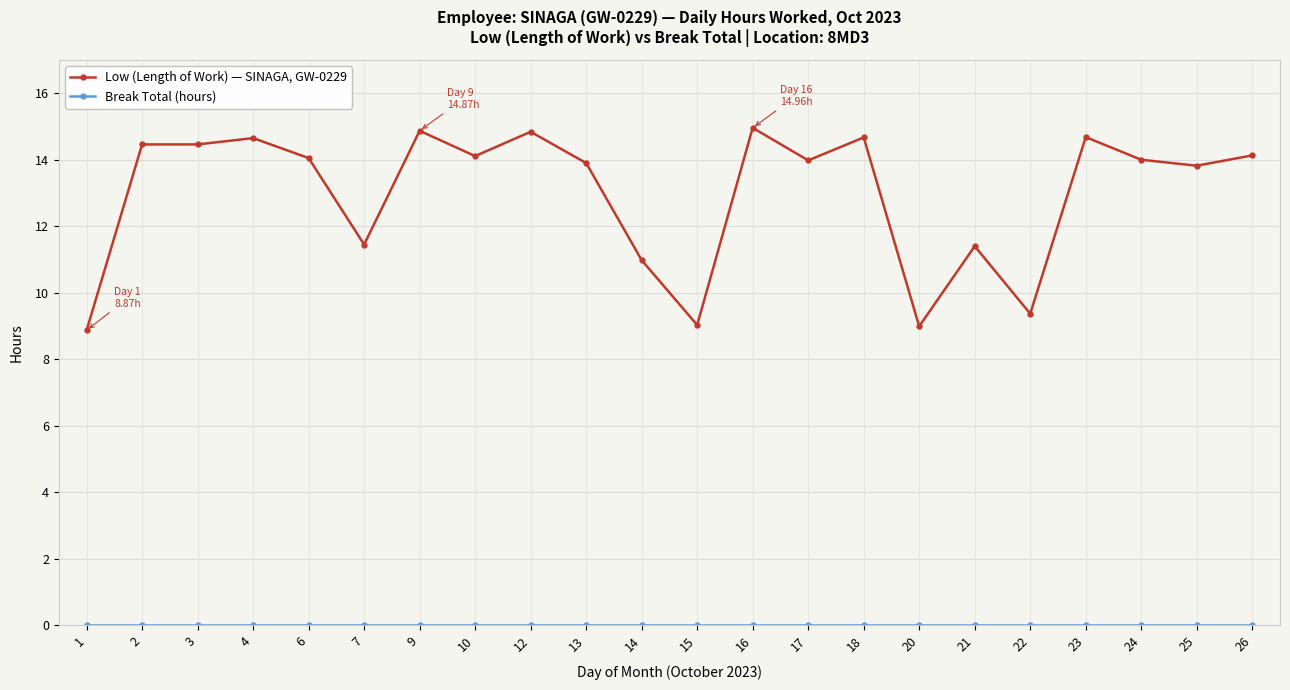

The Low (Length of Work) — SINAGA, GW-0229 series shows 3.4 at 24. True or false?

False